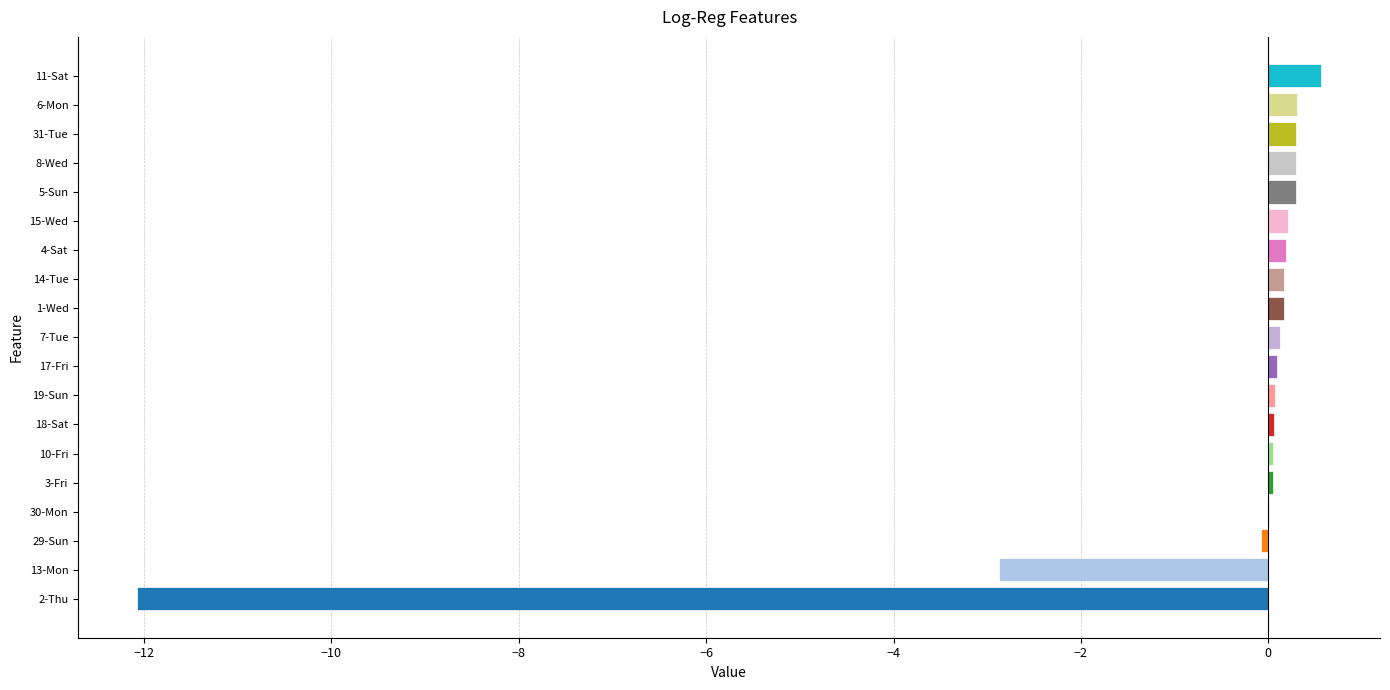

What is the greatest value displayed?

0.6